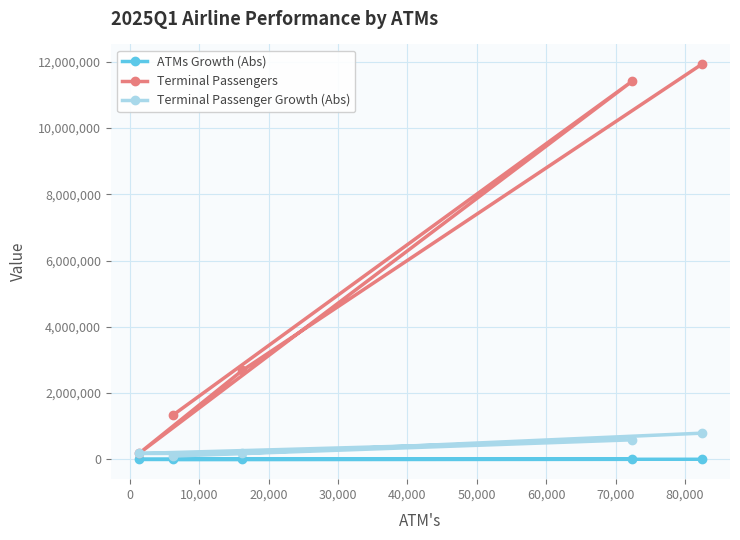

List the series in order of their peak value, lowest first.

ATMs Growth (Abs), Terminal Passenger Growth (Abs), Terminal Passengers